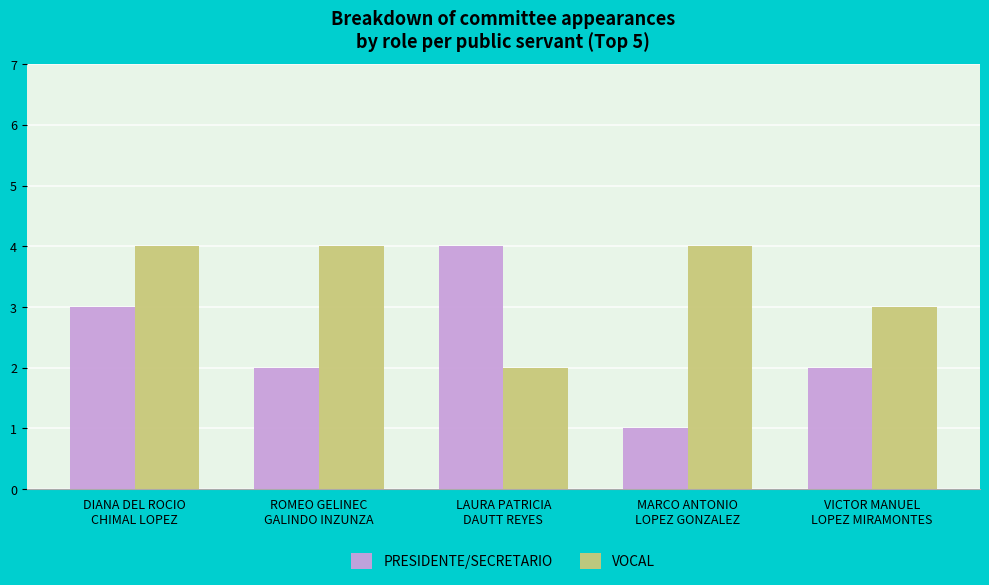

At DIANA DEL ROCIO
CHIMAL LOPEZ, list the series in order from smallest to largest.

PRESIDENTE/SECRETARIO, VOCAL